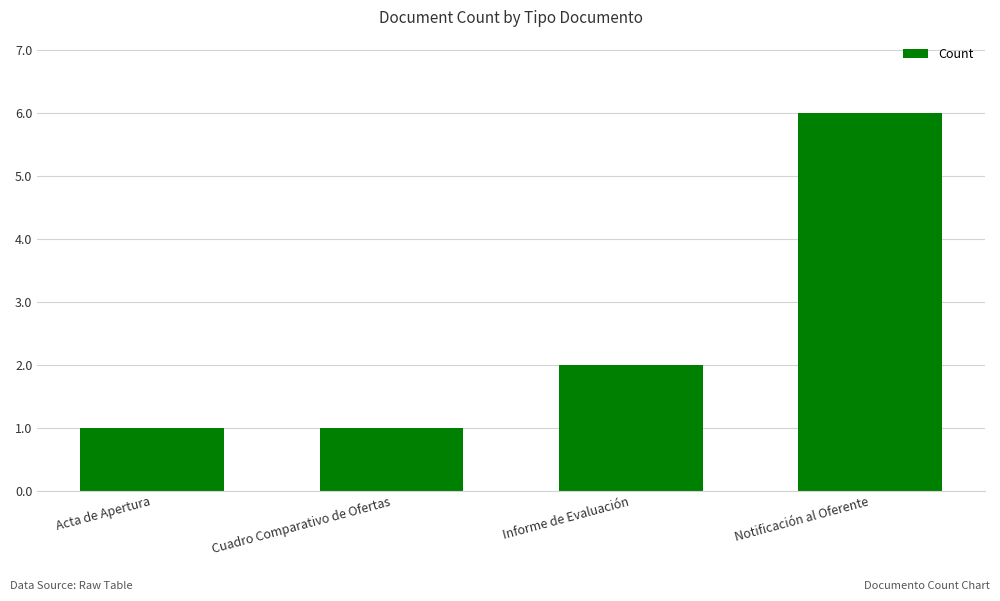

How many values are below 2?

2